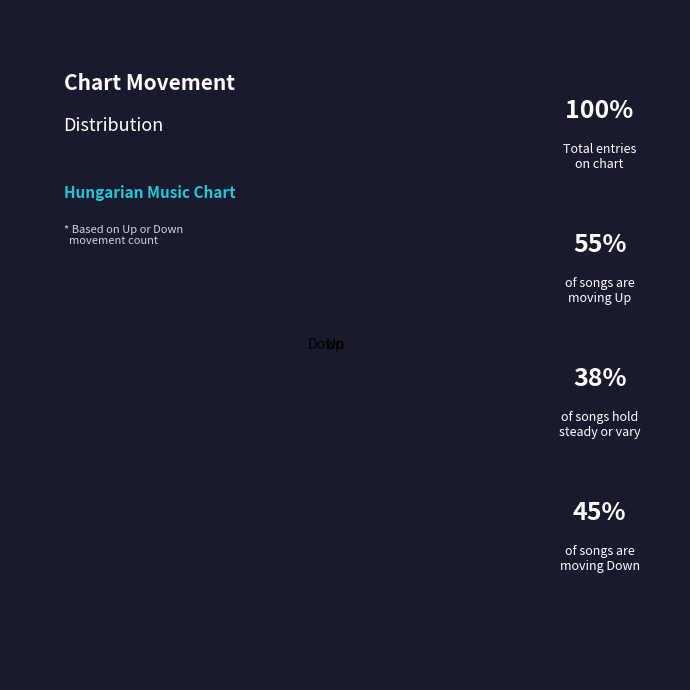

Which has a higher value, Up or Down?

Up